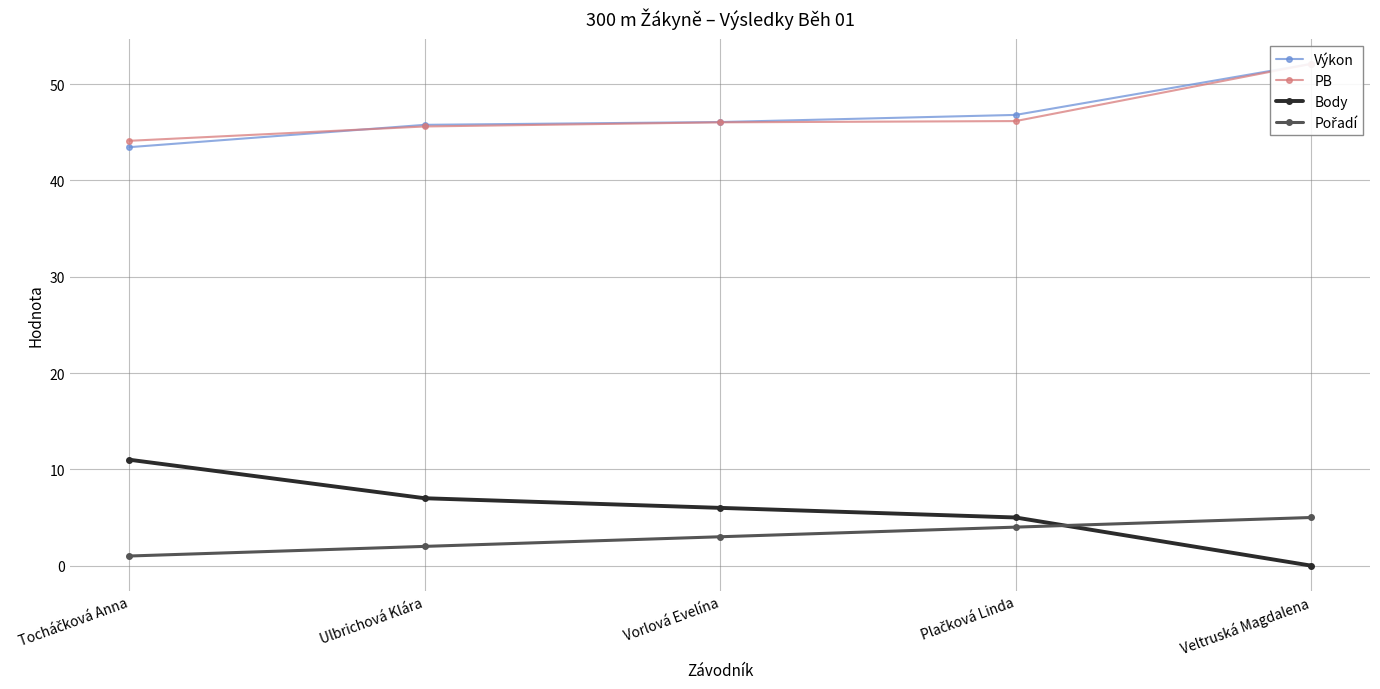

Is the value of Výkon at Plačková Linda greater than the value of Body at Veltruská Magdalena?

Yes